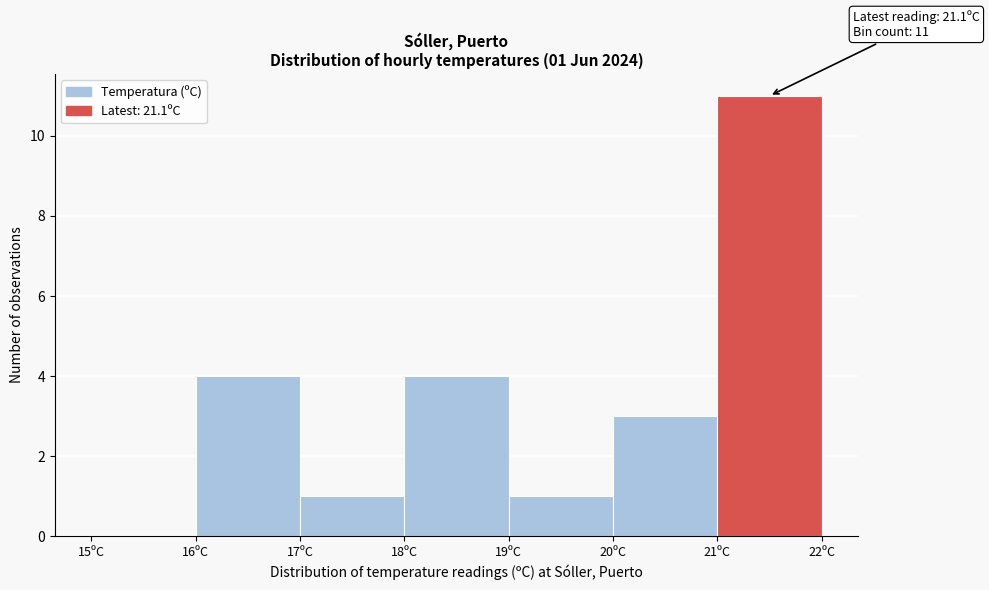

Which range on the x-axis has the tallest bar?

21 to 22